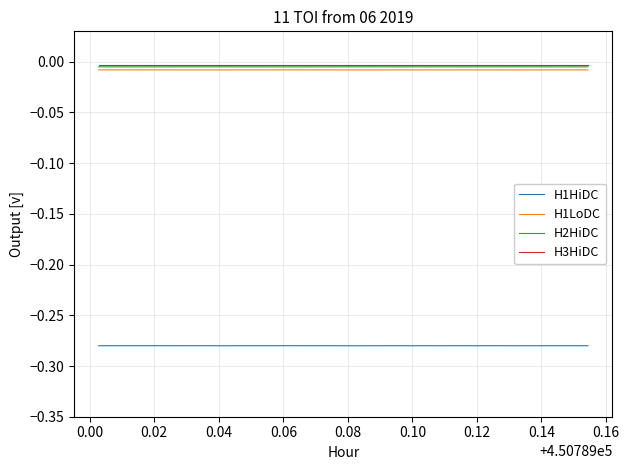

True or false: H1HiDC and H3HiDC intersect in this chart.

False